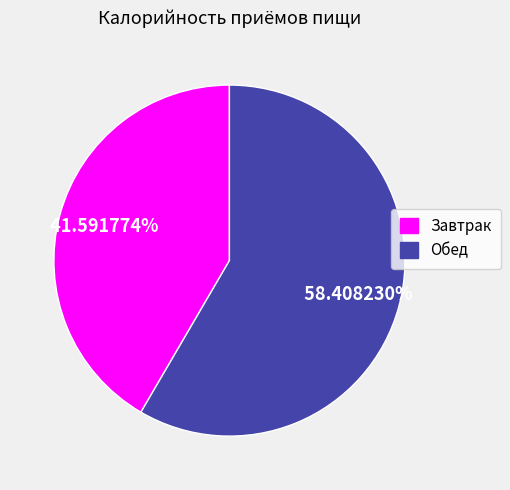

To the nearest percent, what is the average slice percentage?

50%